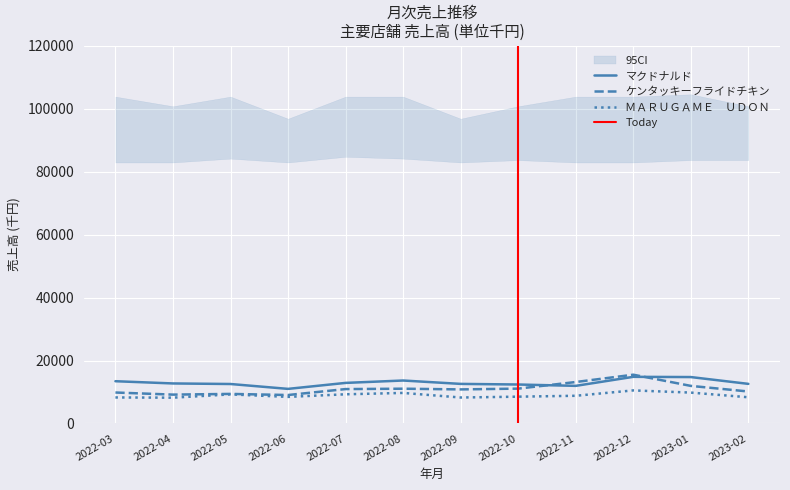

True or false: マクドナルド and ＭＡＲＵＧＡＭＥ　ＵＤＯＮ intersect in this chart.

False